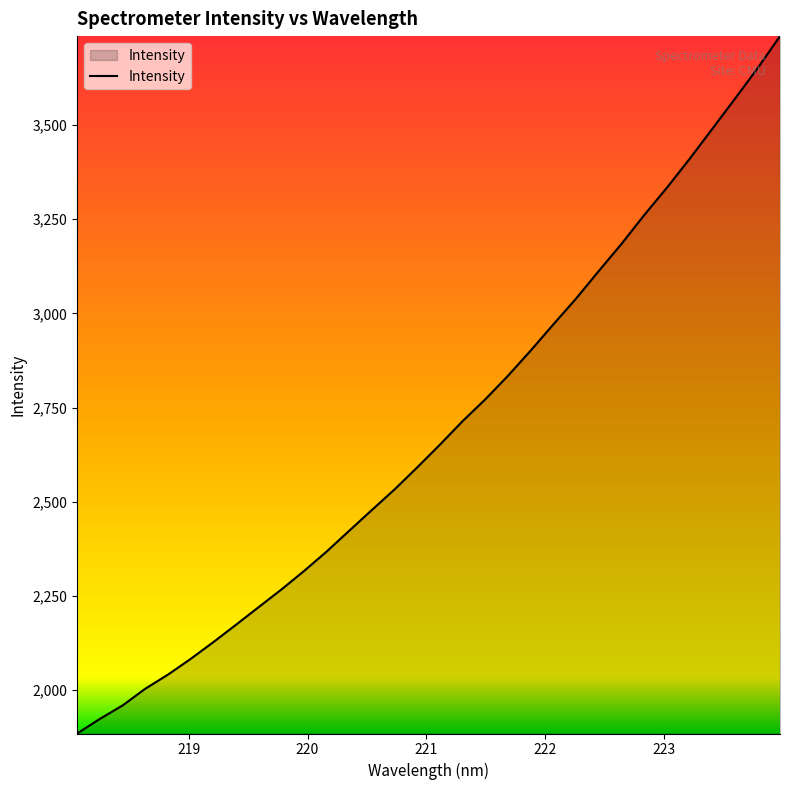

What is the average value?

2688.2